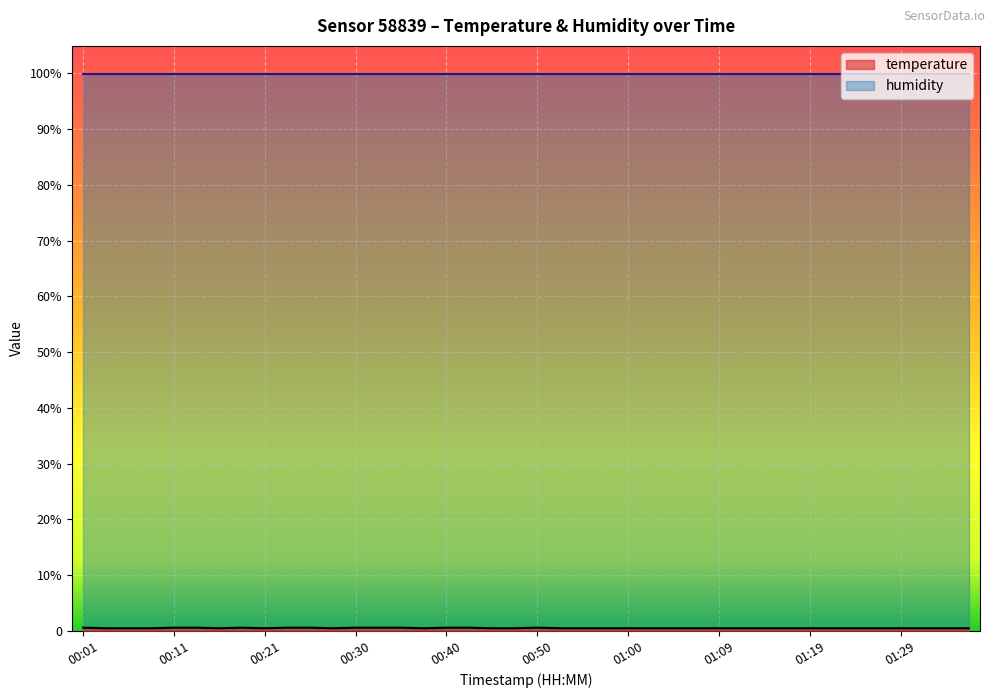

Reading left to right, what are all the values shown in this chart?

0.6	0.5	0.5	0.5	0.6	0.6	0.5	0.6	0.5	0.6	0.6	0.5	0.6	0.6	0.6	0.5	0.6	0.6	0.5	0.5	0.6	0.5	0.5	0.5	0.5	0.5	0.5	0.5	0.5	0.5	0.5	0.5	0.5	0.5	0.5	0.5	0.5	0.5	0.5	0.5